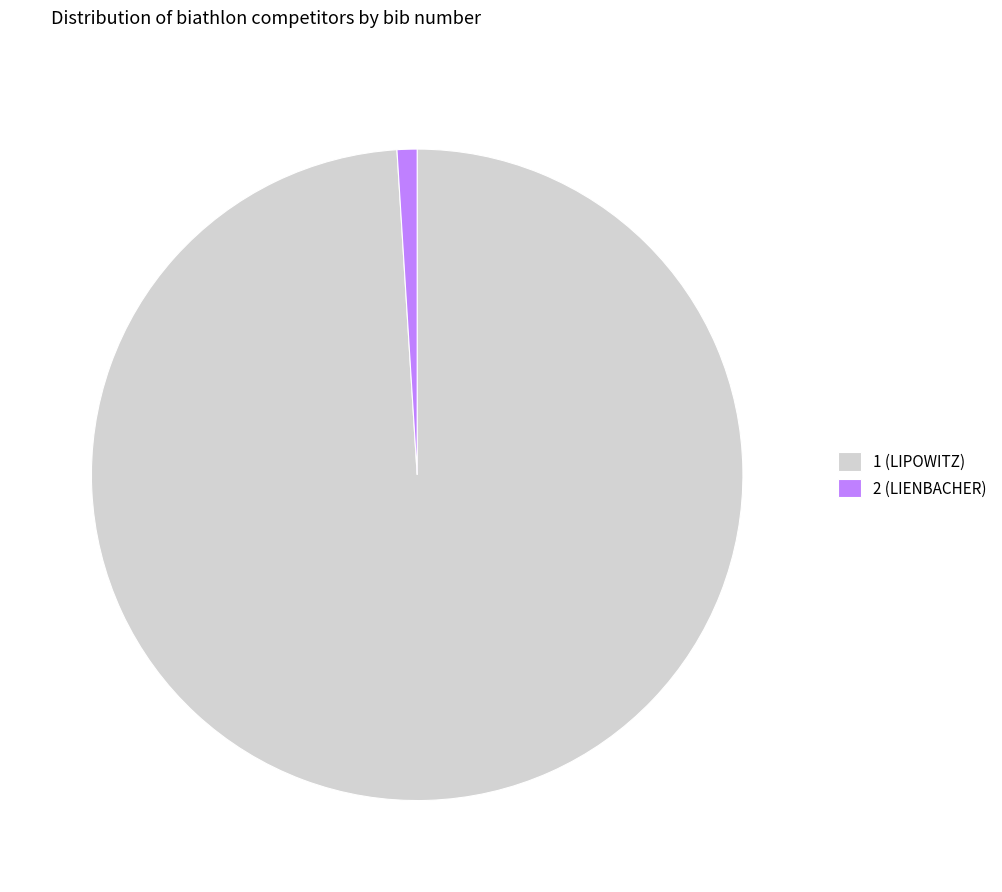

Which has a higher value, 2 (LIENBACHER) or 1 (LIPOWITZ)?

1 (LIPOWITZ)